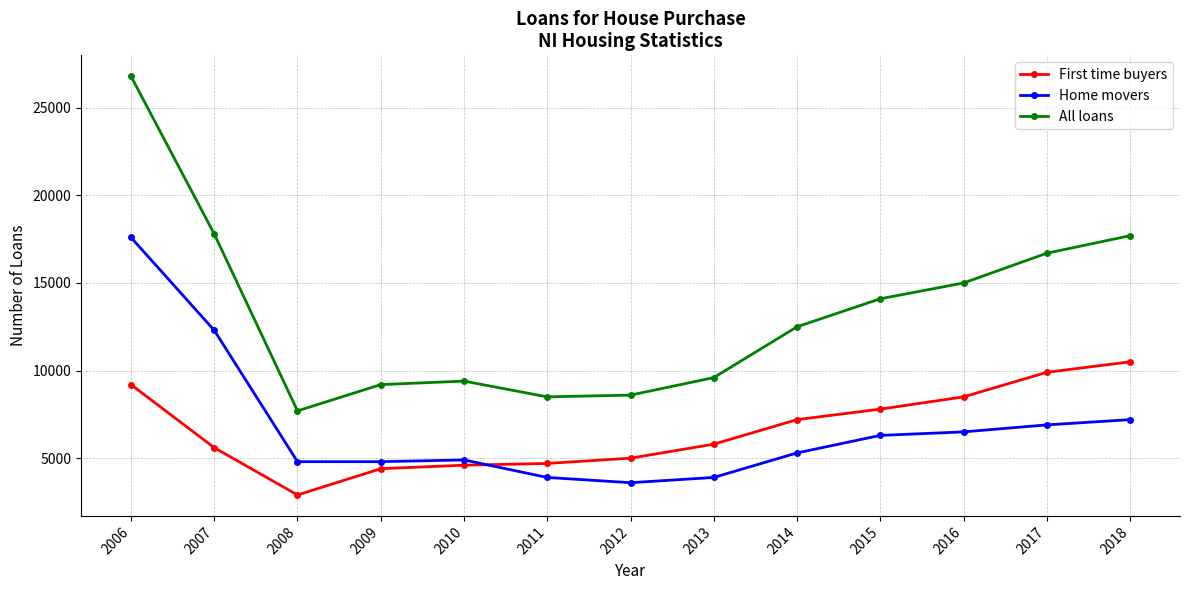

In First time buyers, how many points are lower than both neighbors (excluding endpoints)?

1